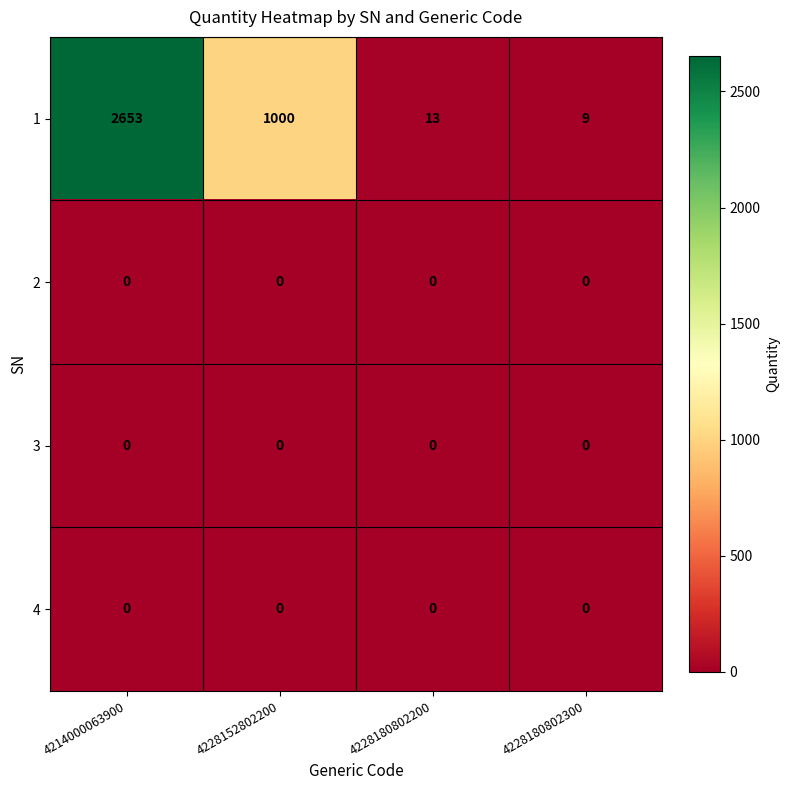

At which category is the sum across all series the highest?

4214000063900